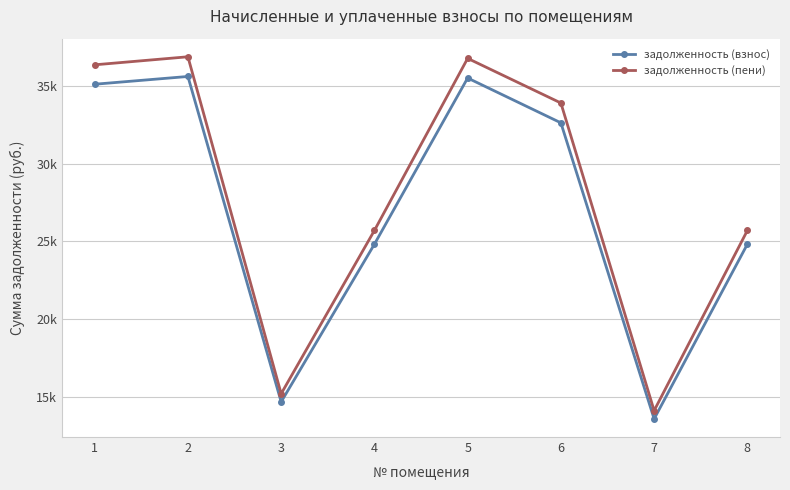

What is the difference between the highest and lowest values at 4?

882.7